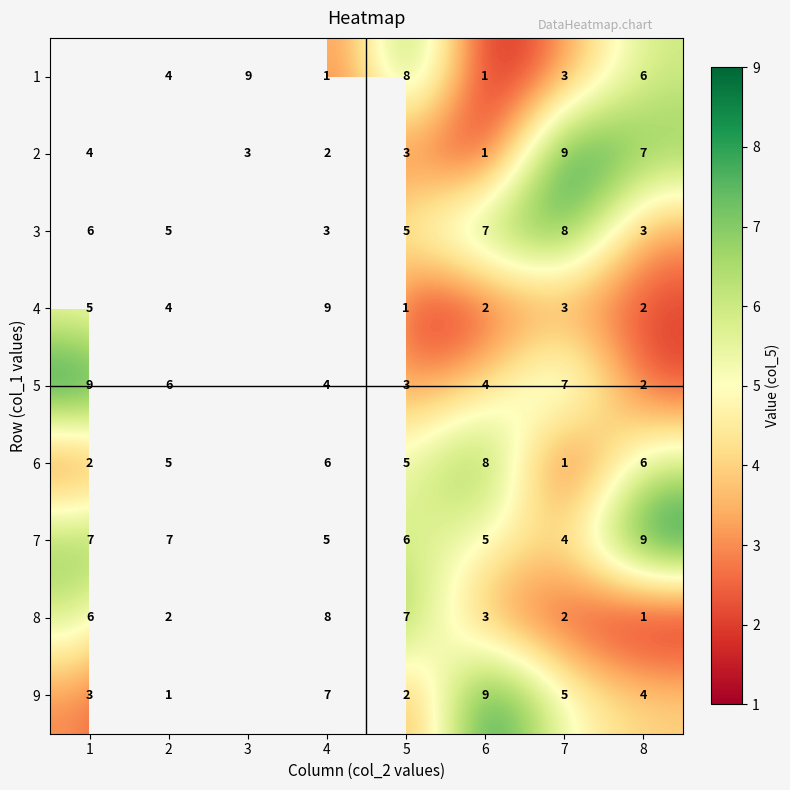

What is the sum of the 8 values at 2 and 5?

9